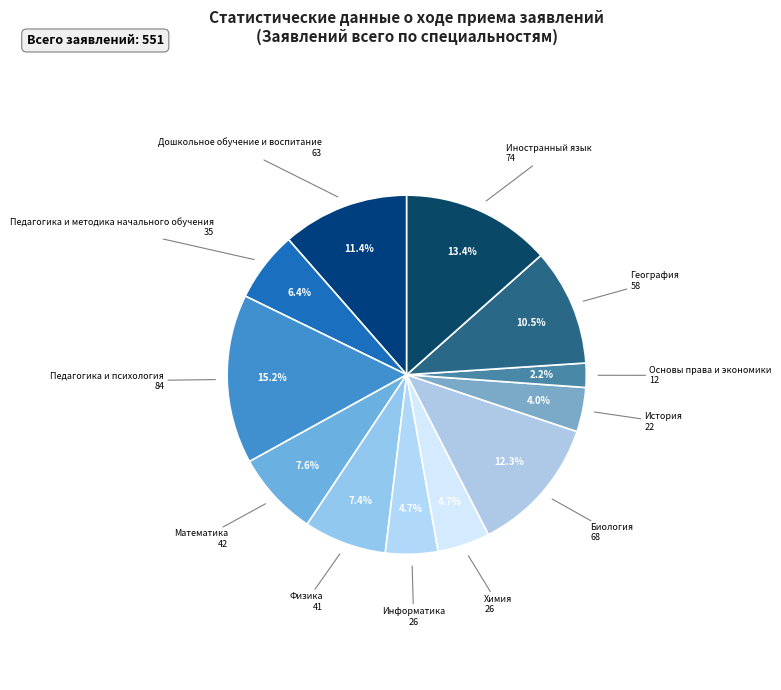

Is there any slice that represents more than half of the pie?

No